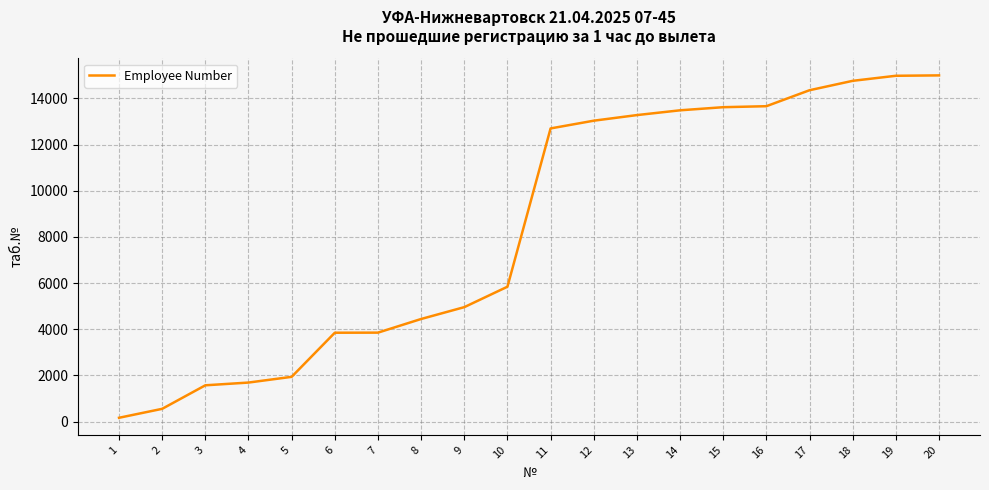

What is the change in value from 1 to 19?

+14817